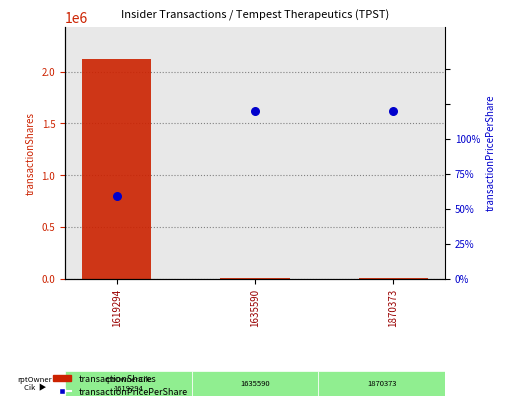

Which series contains the lowest Y value?

transactionPricePerShare